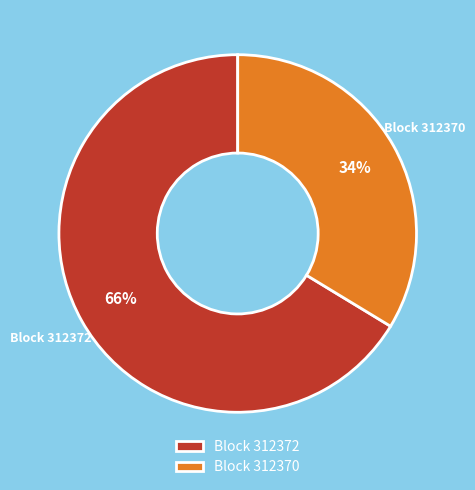

What percentage is the Block 312372 slice, to the nearest percent?

66%